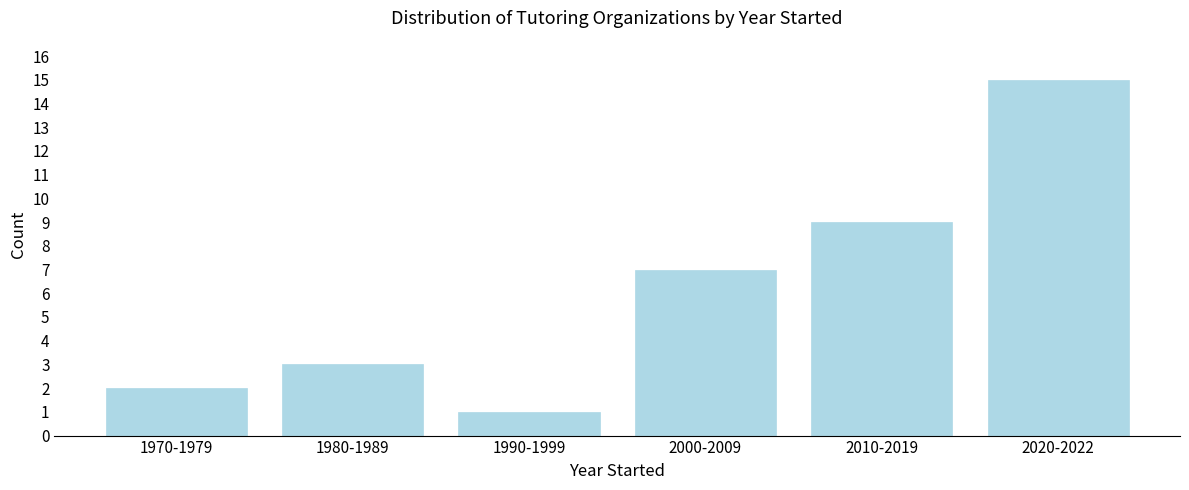

Reading right to left, extract all data points from this chart.

2020-2022=15	2010-2019=9	2000-2009=7	1990-1999=1	1980-1989=3	1970-1979=2